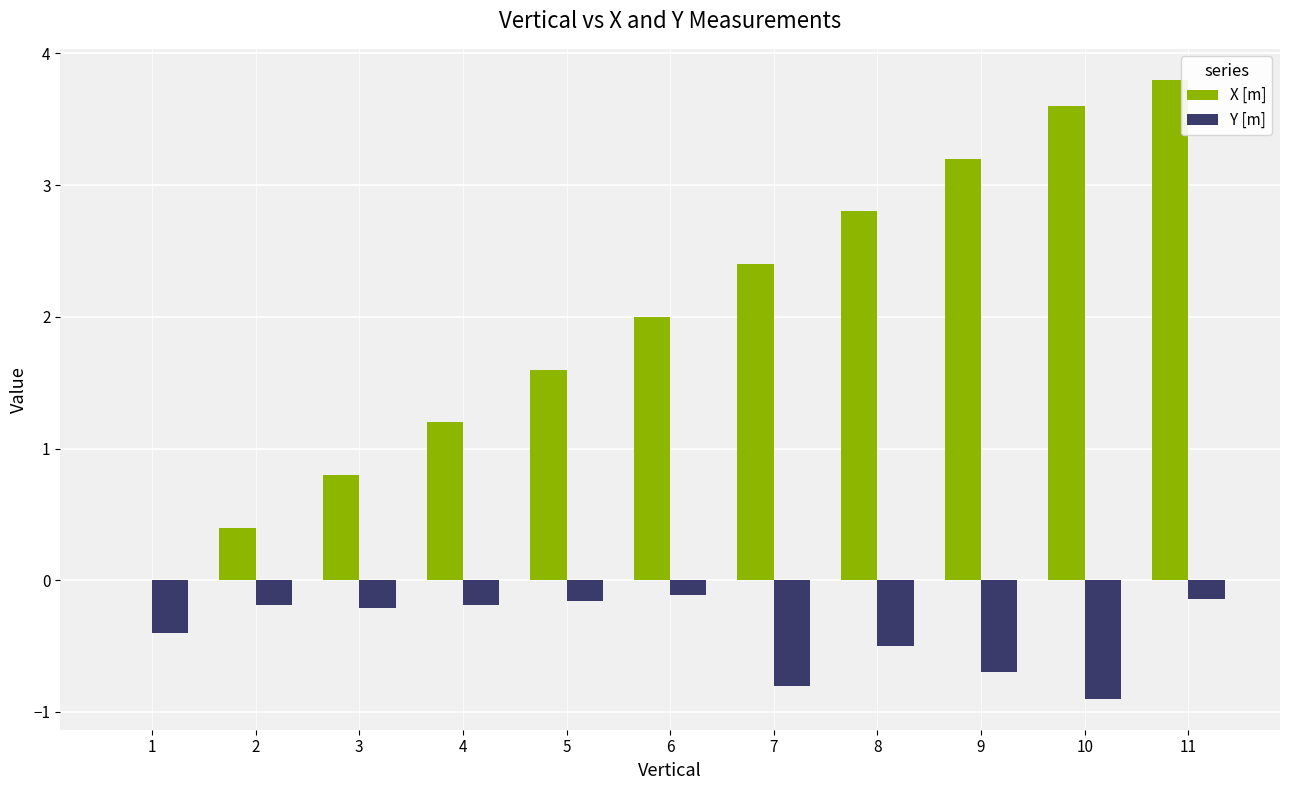

Is it true that X [m] equals 2.4 at 7?

True